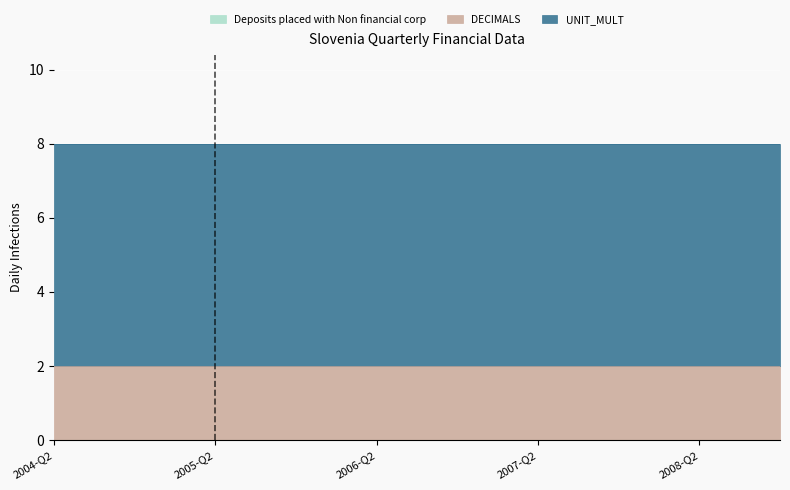

What is the label of the 5th point from the left?

2005-Q2